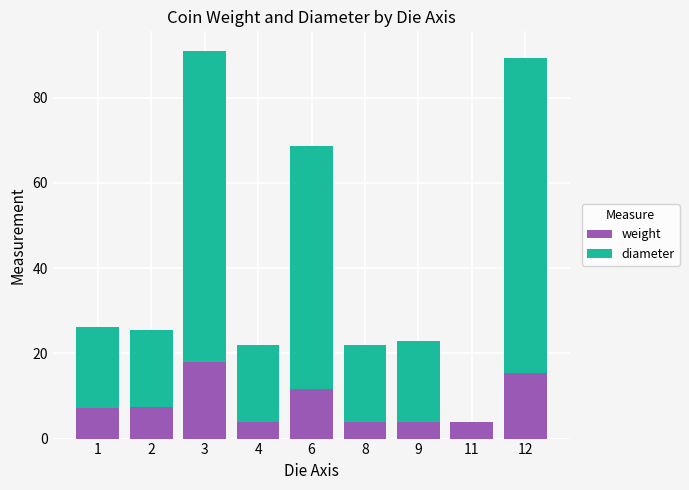

The value of weight at 12 is 15.3. True or false?

True